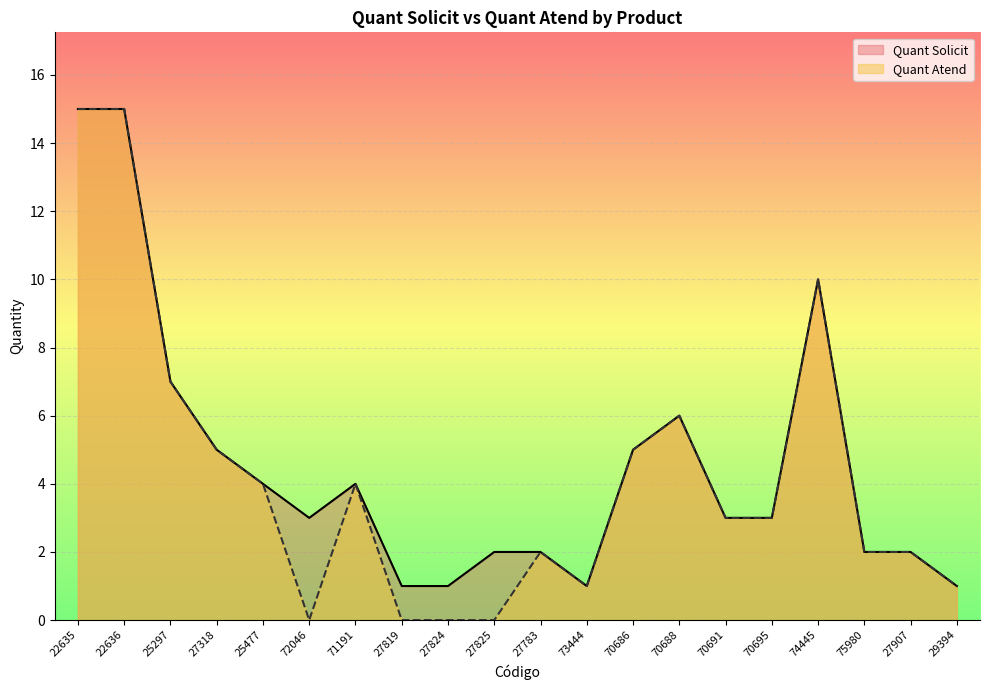

True or false: Quant Solicit and Quant Atend intersect in this chart.

False